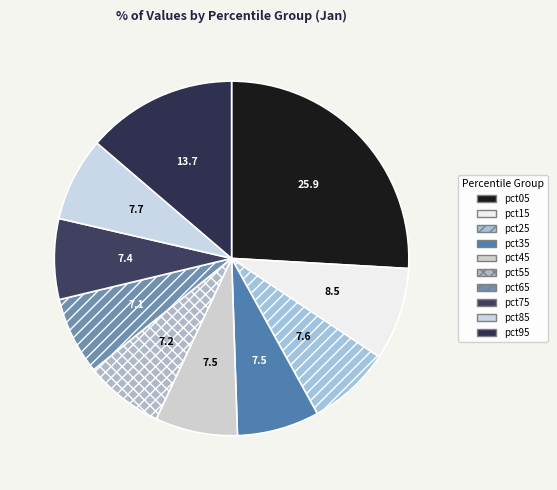

How many segments does this pie chart have?

10